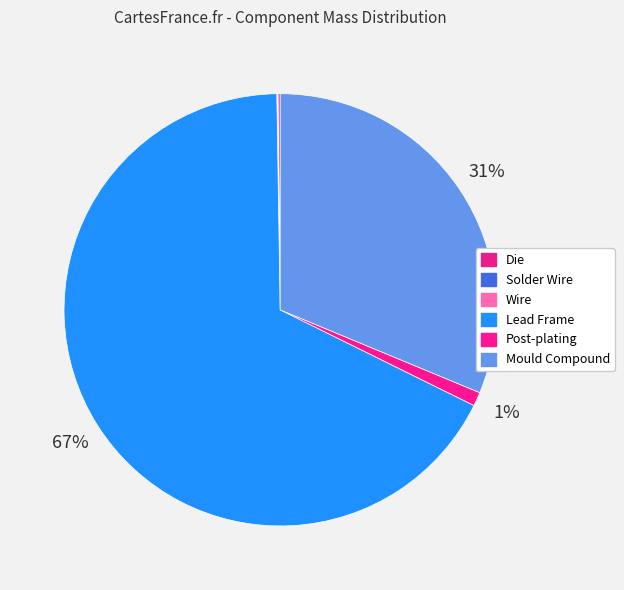

What percentage is the Post-plating slice, to the nearest percent?

1%